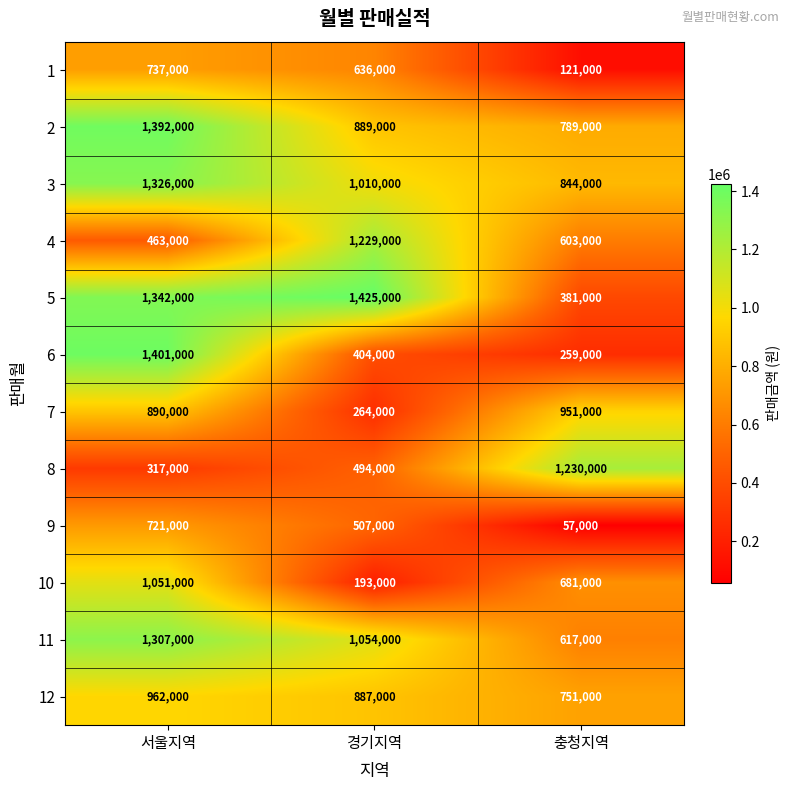

What is the difference between the highest and lowest values at 충청지역?

1173000